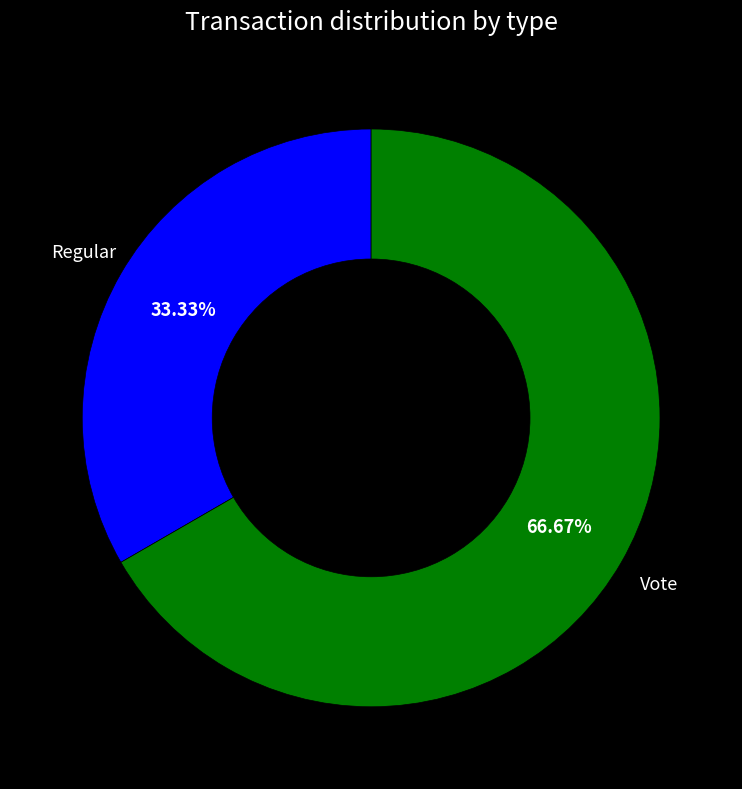

Between Vote and Regular, which is larger?

Vote